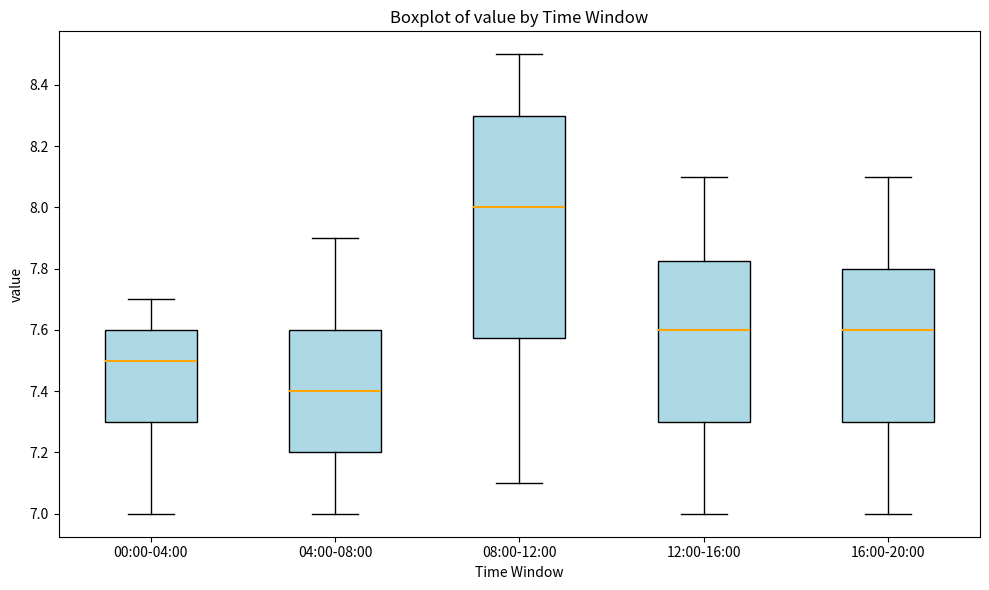

Reading left to right, read every box against the y-axis: the position of its median line, the range the box covers, and the ends of its whiskers. The values are not printed on the chart, so give them approximately, as read against the axis.

00:00-04:00: median 7.50, box 7.30 to 7.60, whiskers 7.00 to 7.70
04:00-08:00: median 7.40, box 7.20 to 7.60, whiskers 7.00 to 7.90
08:00-12:00: median 8.00, box 7.58 to 8.30, whiskers 7.10 to 8.50
12:00-16:00: median 7.60, box 7.30 to 7.82, whiskers 7.00 to 8.10
16:00-20:00: median 7.60, box 7.30 to 7.80, whiskers 7.00 to 8.10